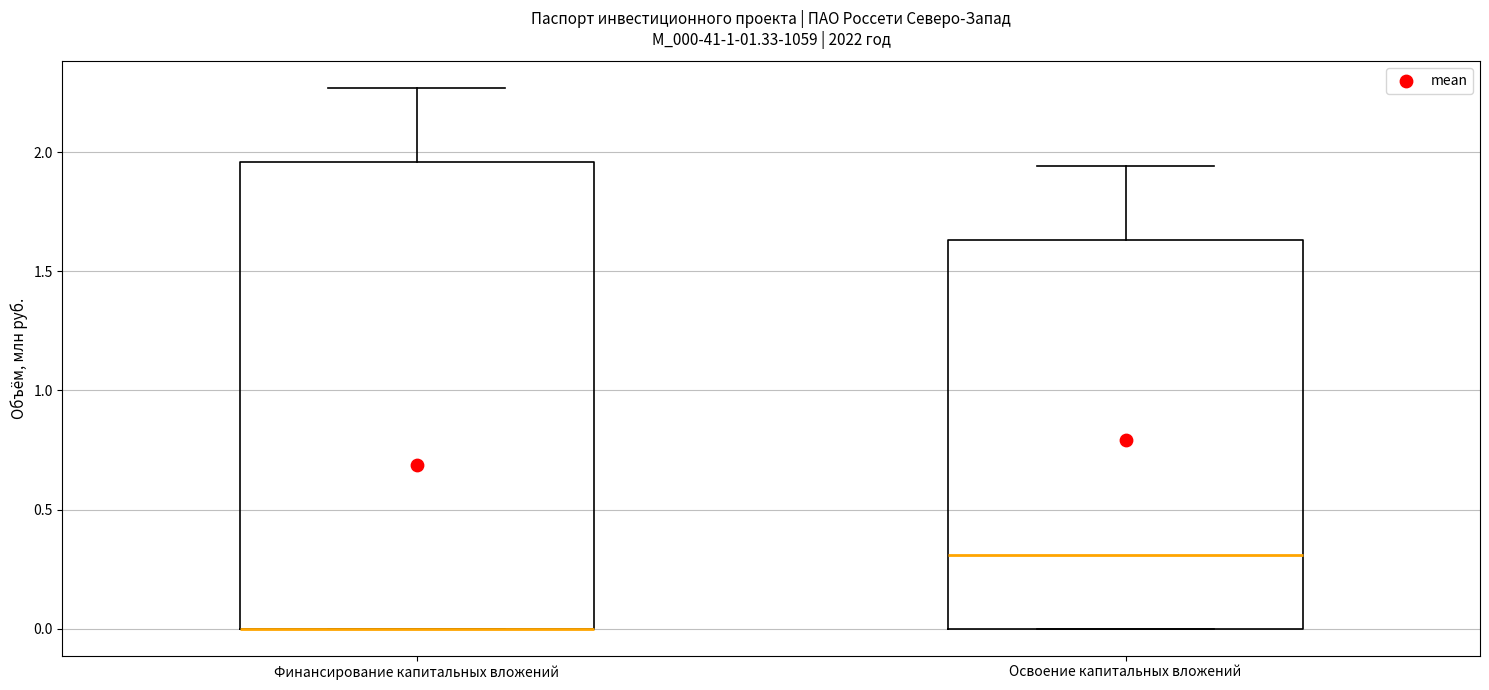

Reading left to right, read every box against the y-axis: the position of its median line, the range the box covers, and the ends of its whiskers. The values are not printed on the chart, so give them approximately, as read against the axis.

Финансирование капитальных вложений: median 0.00 (drawn on the box's lower edge), box 0.00 to 1.95, whiskers 0.00 to 2.25
Освоение капитальных вложений: median 0.30, box 0.00 to 1.65, whiskers 0.00 to 1.95